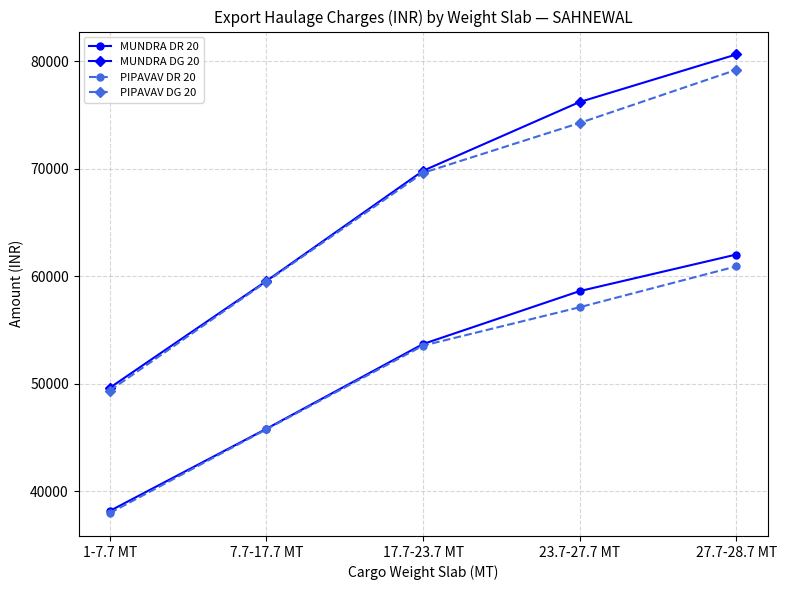

At which category is the sum across all series the highest?

27.7-28.7 MT